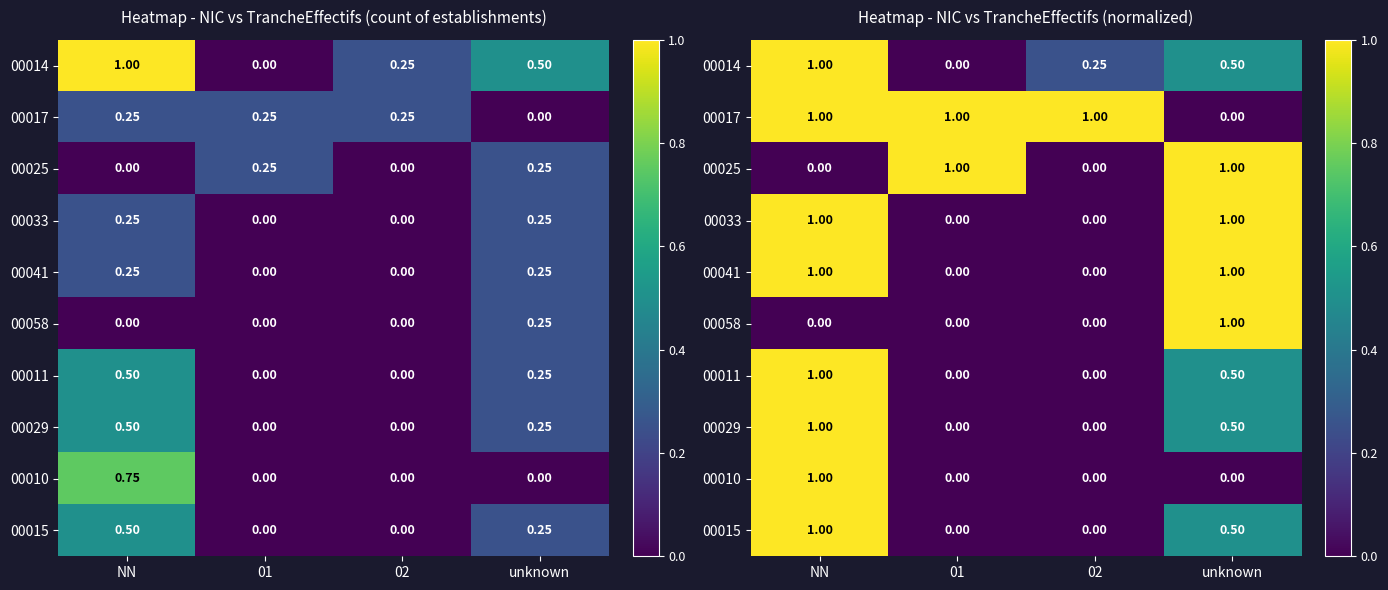

How many series are shown in this chart?

10